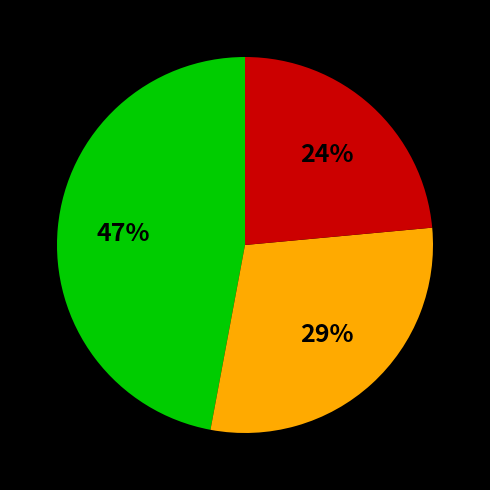

Is there any slice that represents more than half of the pie?

No